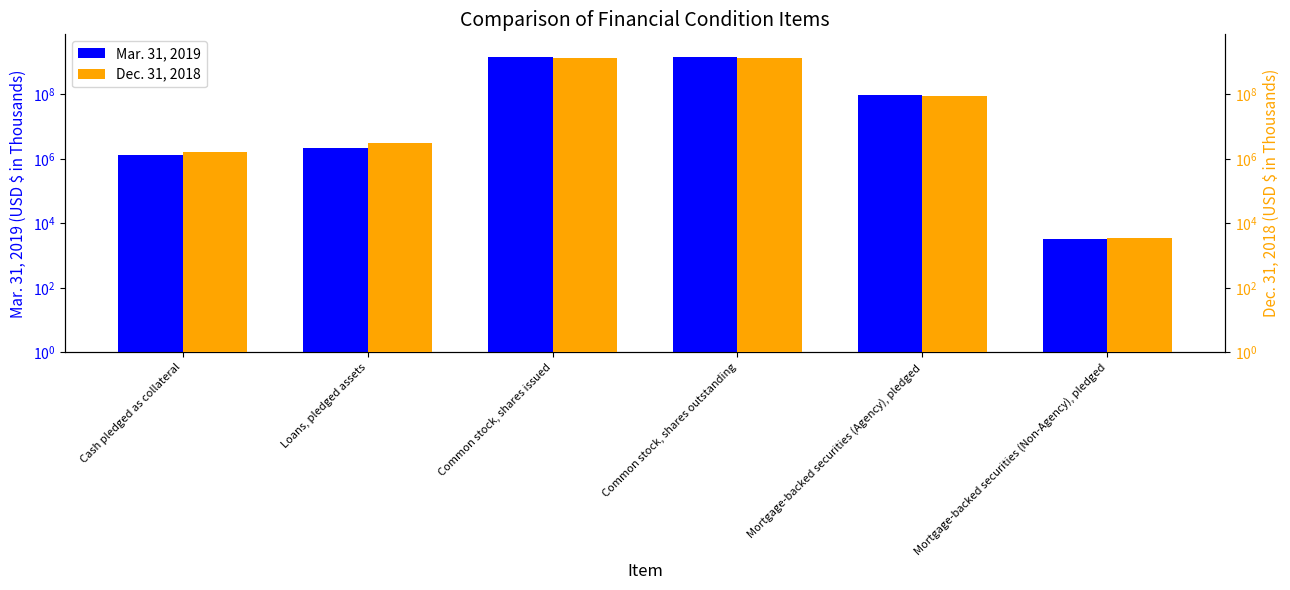

What is the label of the 4th bar from the left?

Common stock, shares outstanding